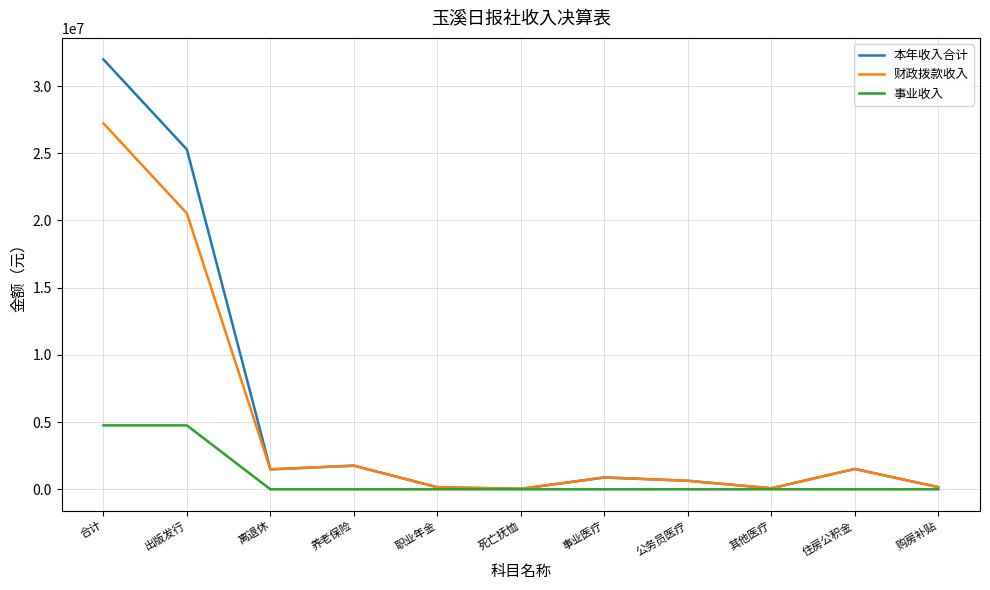

At which label does 本年收入合计 reach its peak?

合计